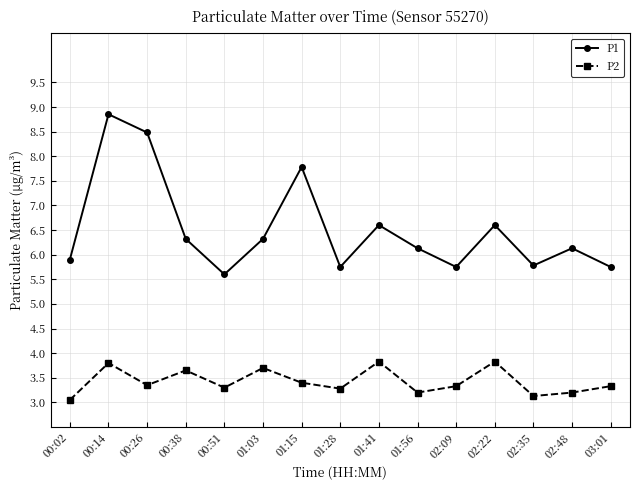

What is the label of the 3rd point from the right?

02:35